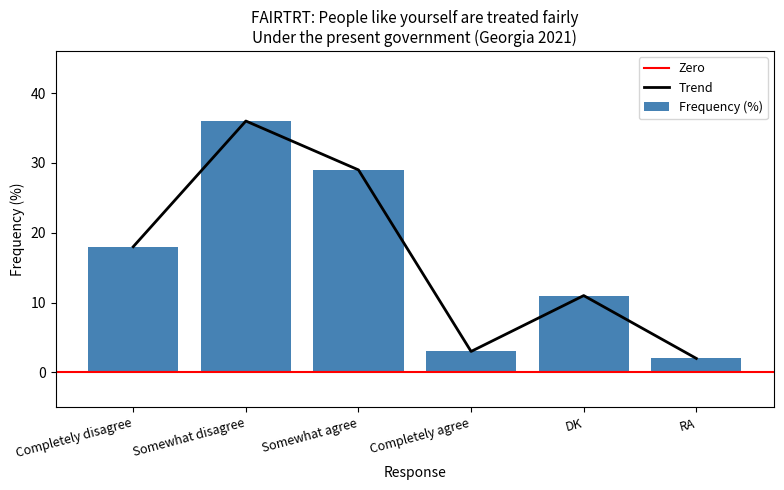

What is the difference between the values at RA and DK?

9